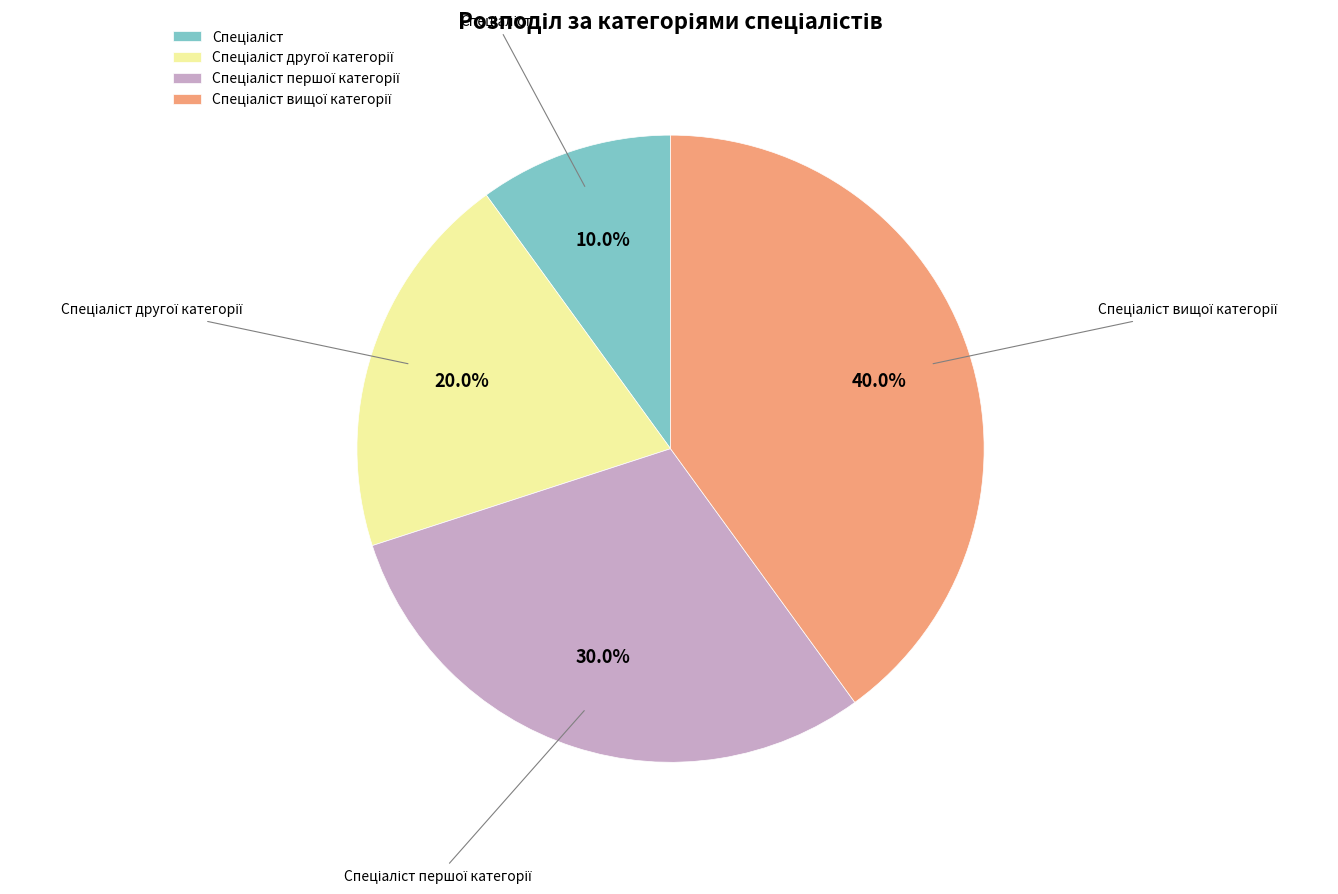

Is there any slice that represents more than half of the pie?

No